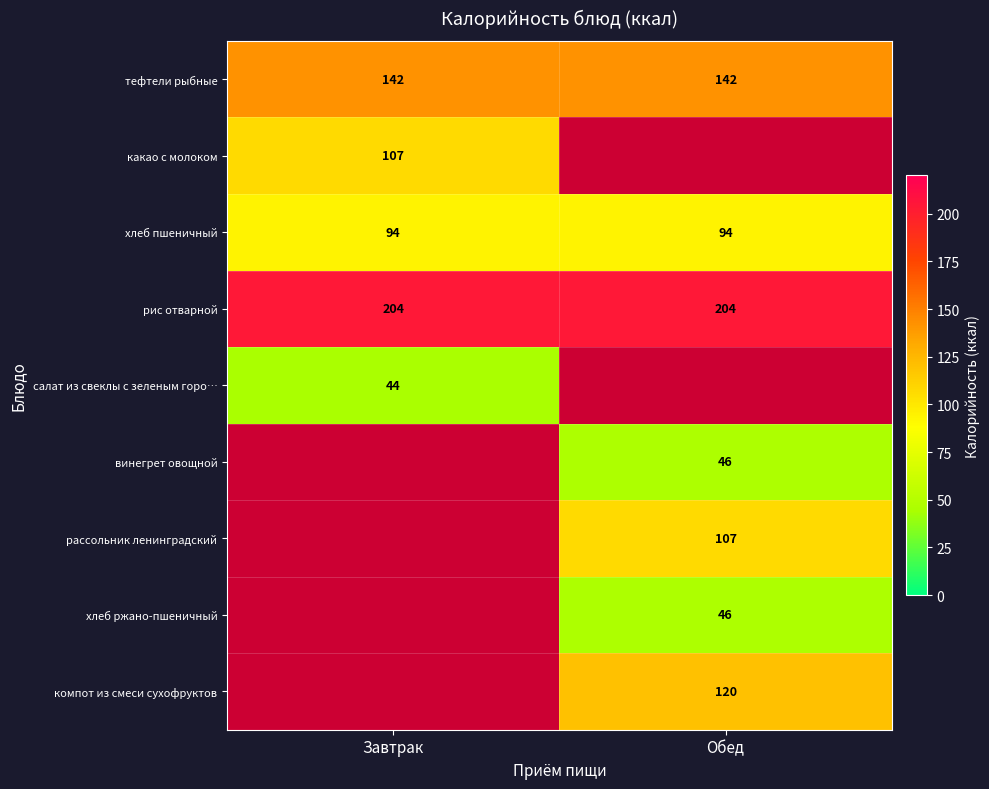

Is it true that тефтели рыбные equals 142 at Завтрак?

True